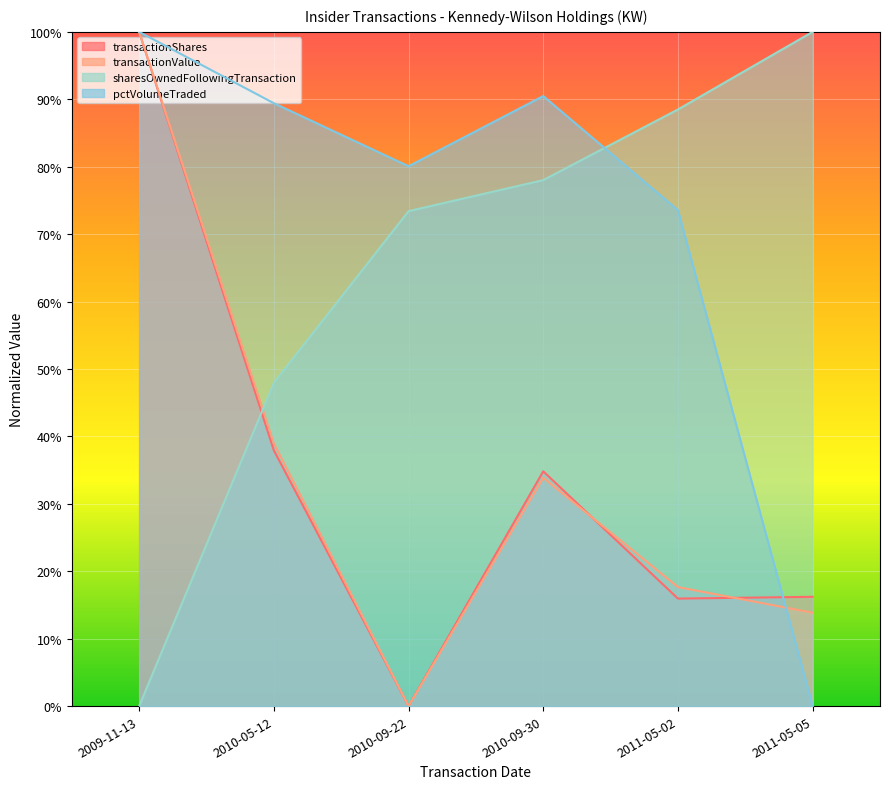

What is the average value of the pctVolumeTraded series?

0.7